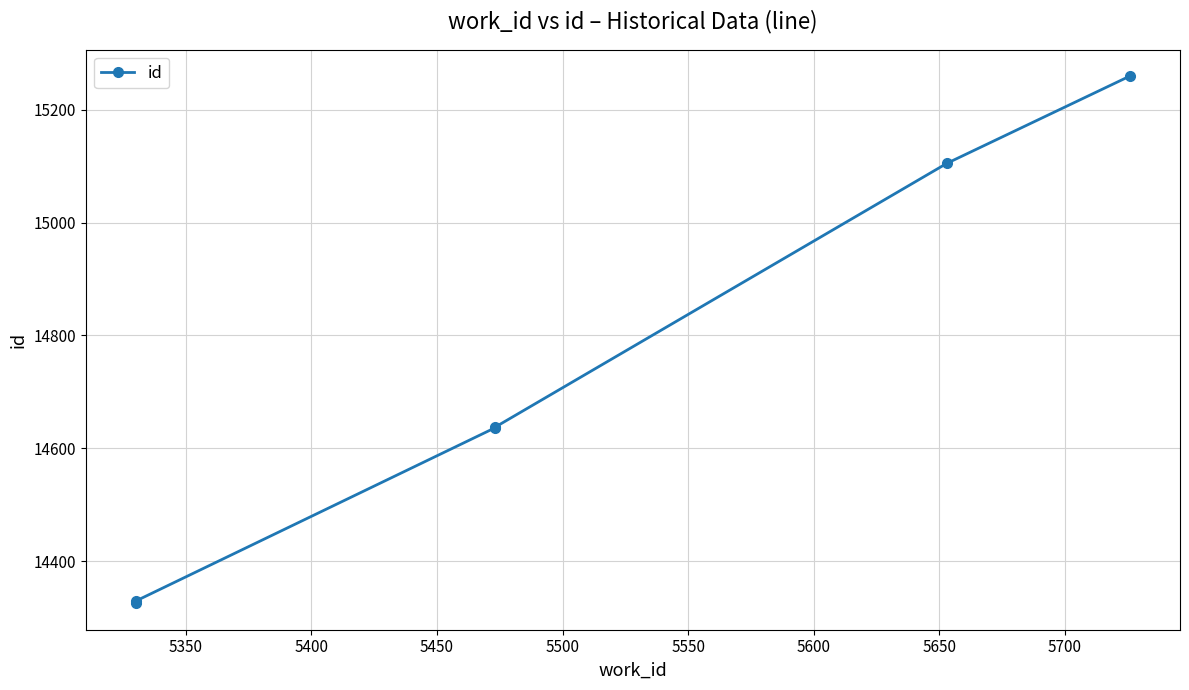

What is the maximum value shown in the chart?

15260